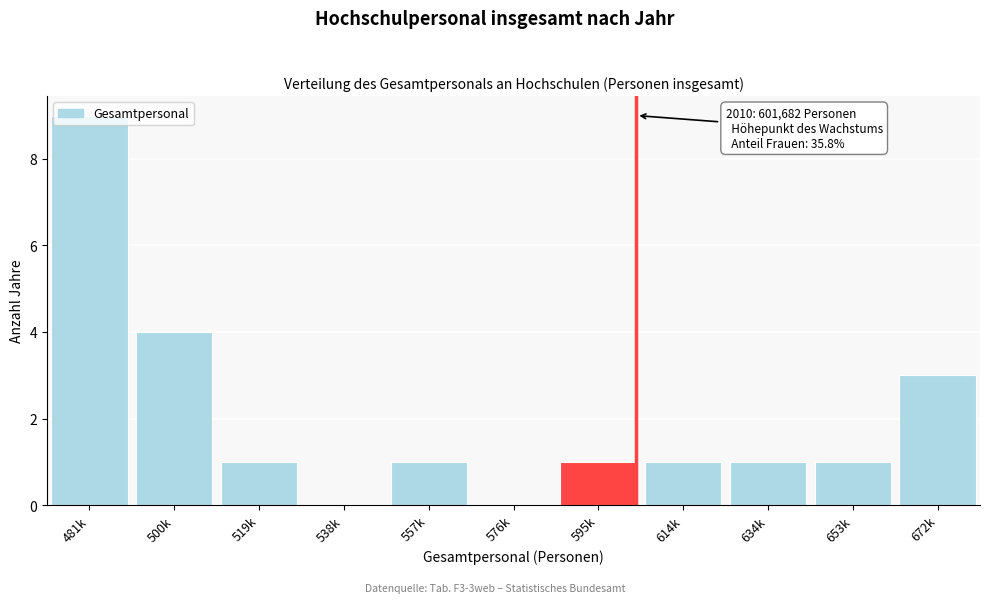

What is the greatest value displayed?

9